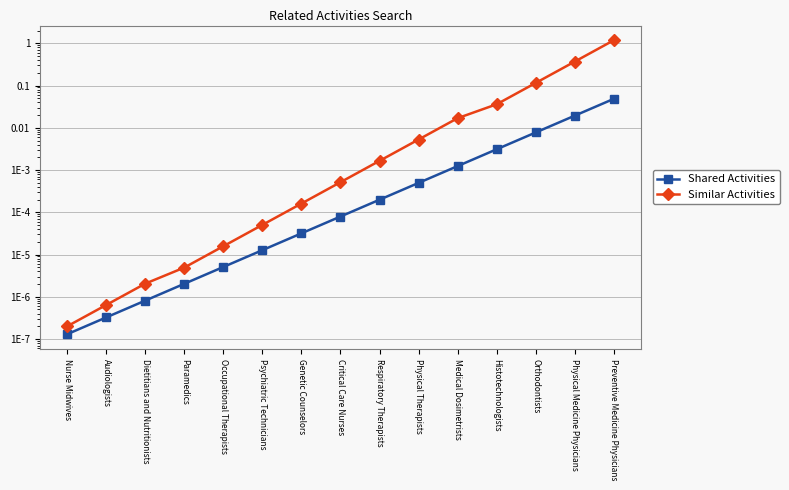

The Similar Activities series shows 0.0 at Medical Dosimetrists. True or false?

True